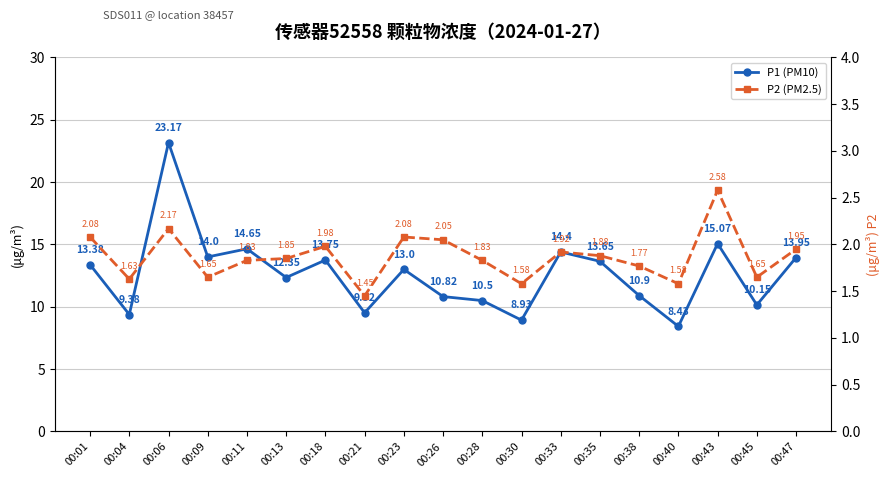

At how many categories does at least one series exceed 15?

2